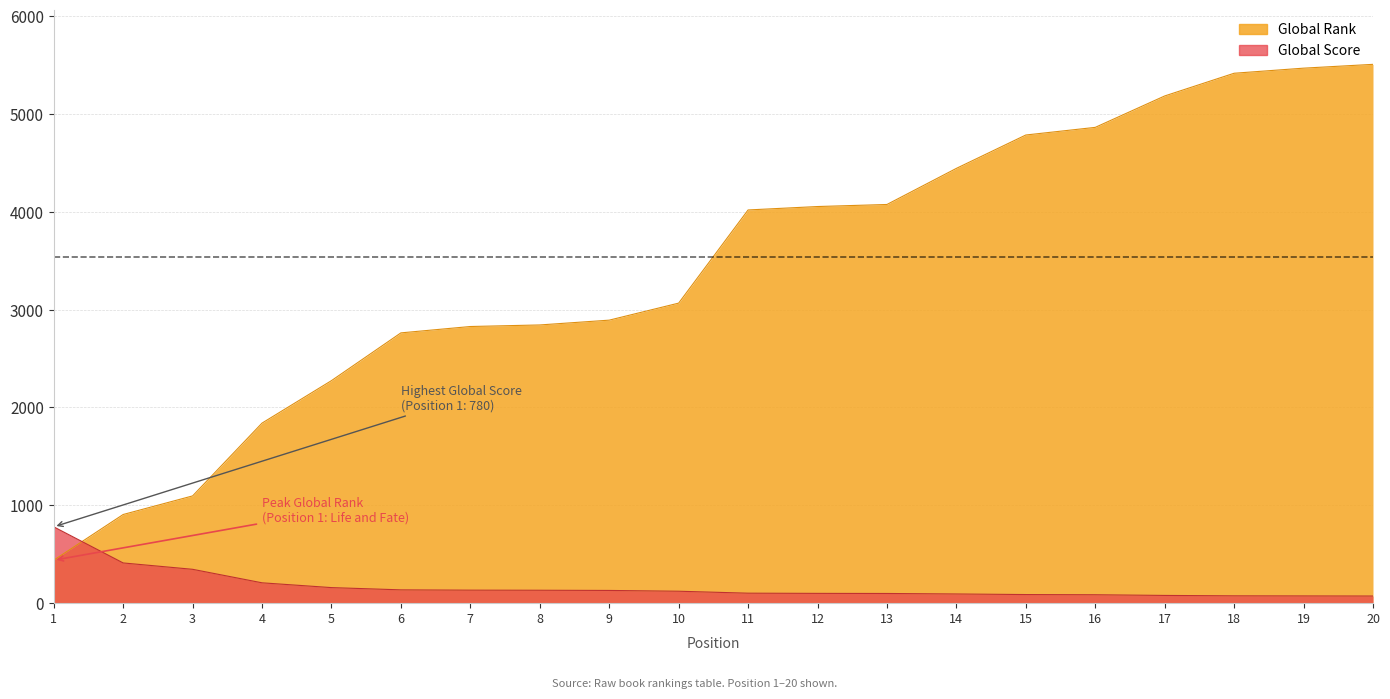

Between 18 and 10, which is larger?

10